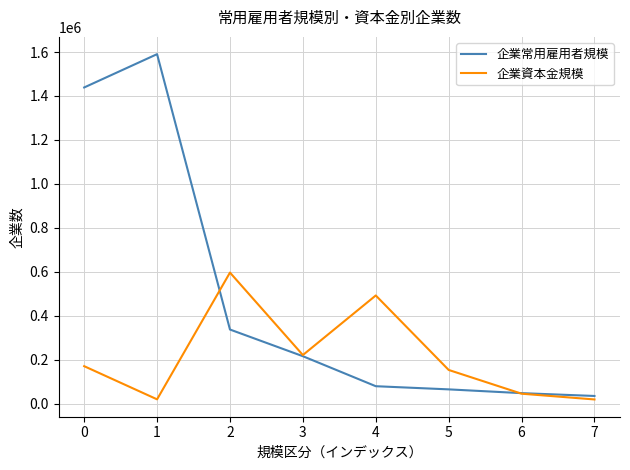

At 4, list the series in order from largest to smallest.

企業資本金規模, 企業常用雇用者規模